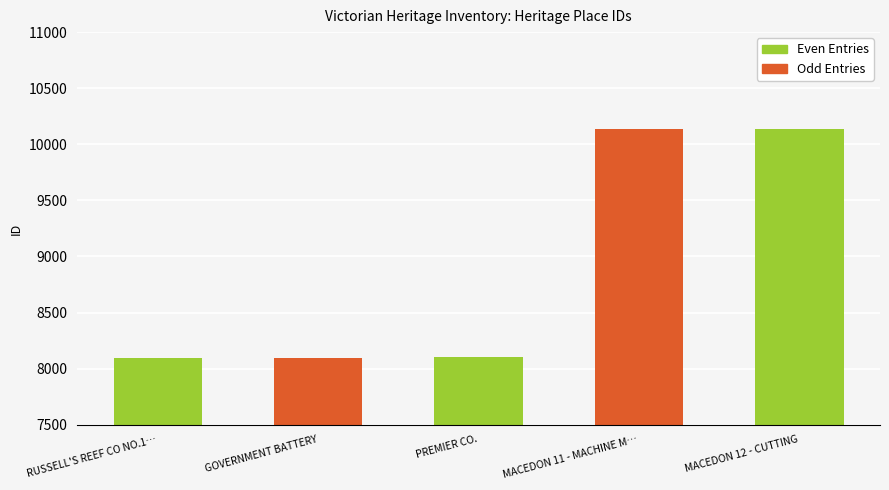

What is the difference between the second highest and minimum values?

2035